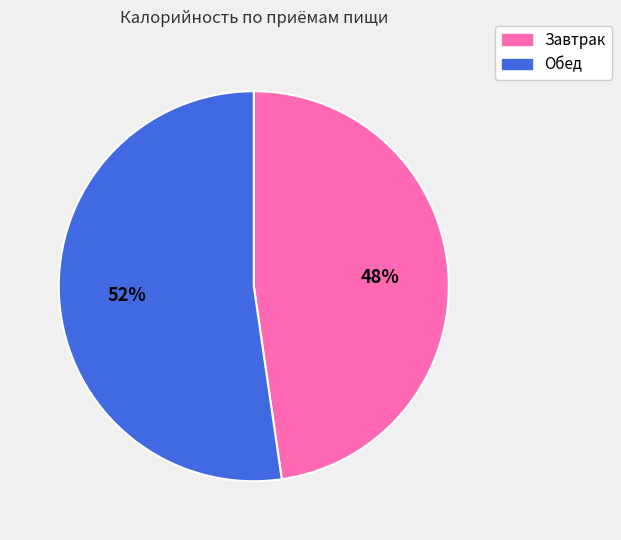

Which has a higher value, Обед or Завтрак?

Обед